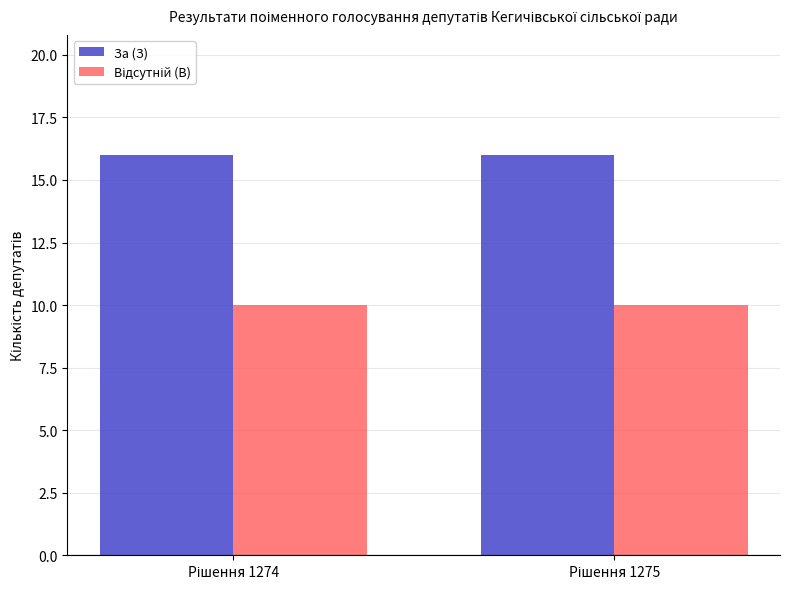

How many groups of bars are there?

2